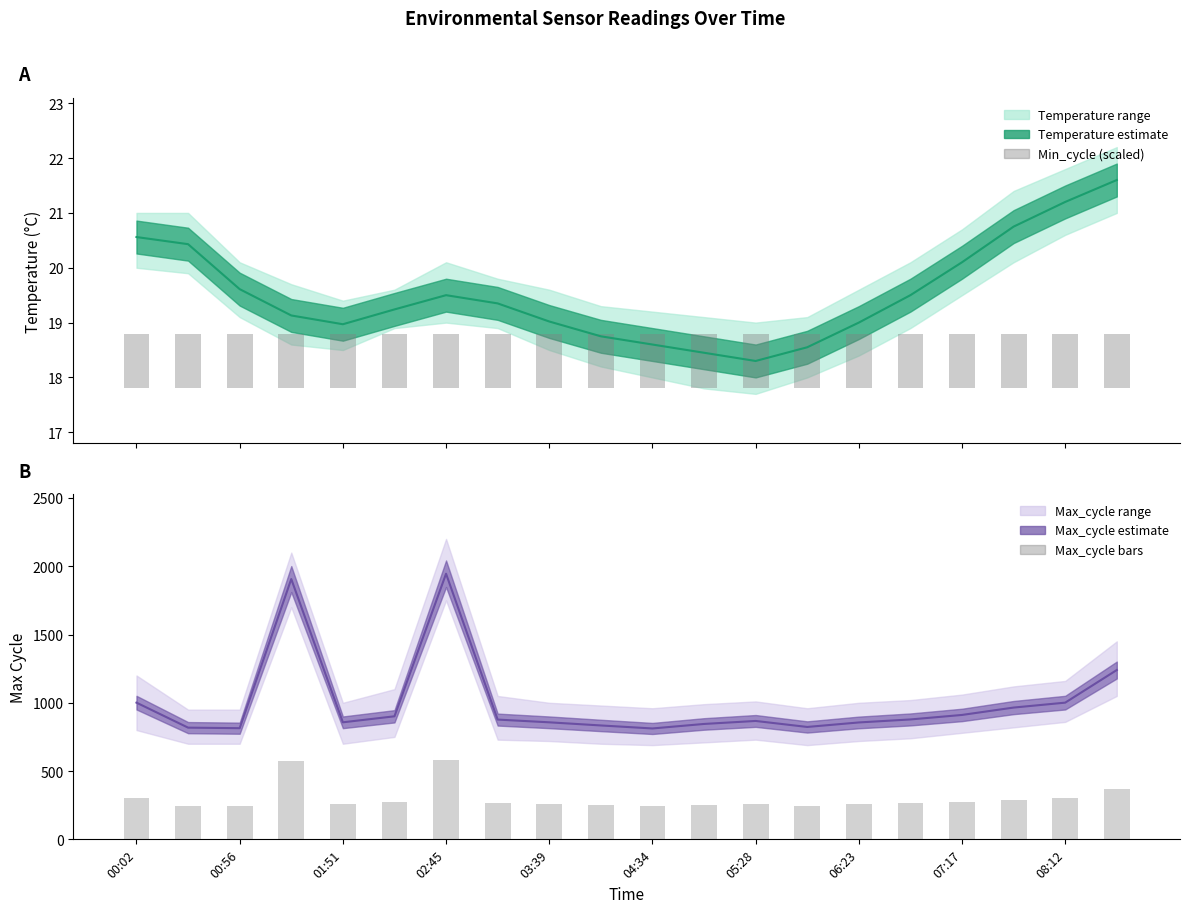

What is the highest value of the Max_cycle bars series?

583.5